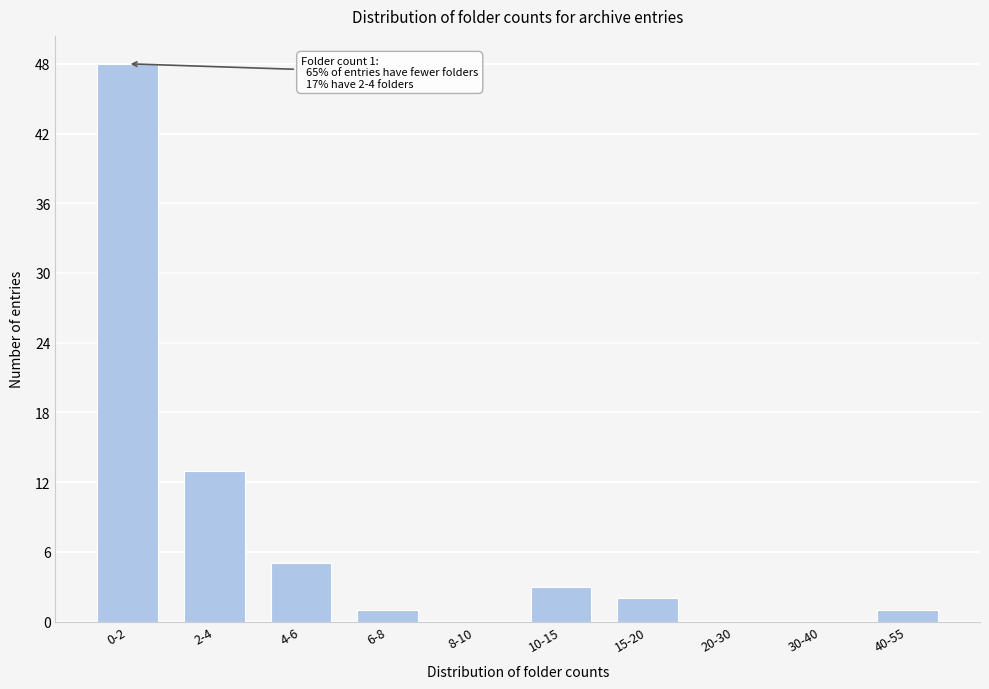

Reading left to right, list all the values displayed in this chart.

0-2=48	2-4=13	4-6=5	6-8=1	8-10=0	10-15=3	15-20=2	20-30=0	30-40=0	40-55=1